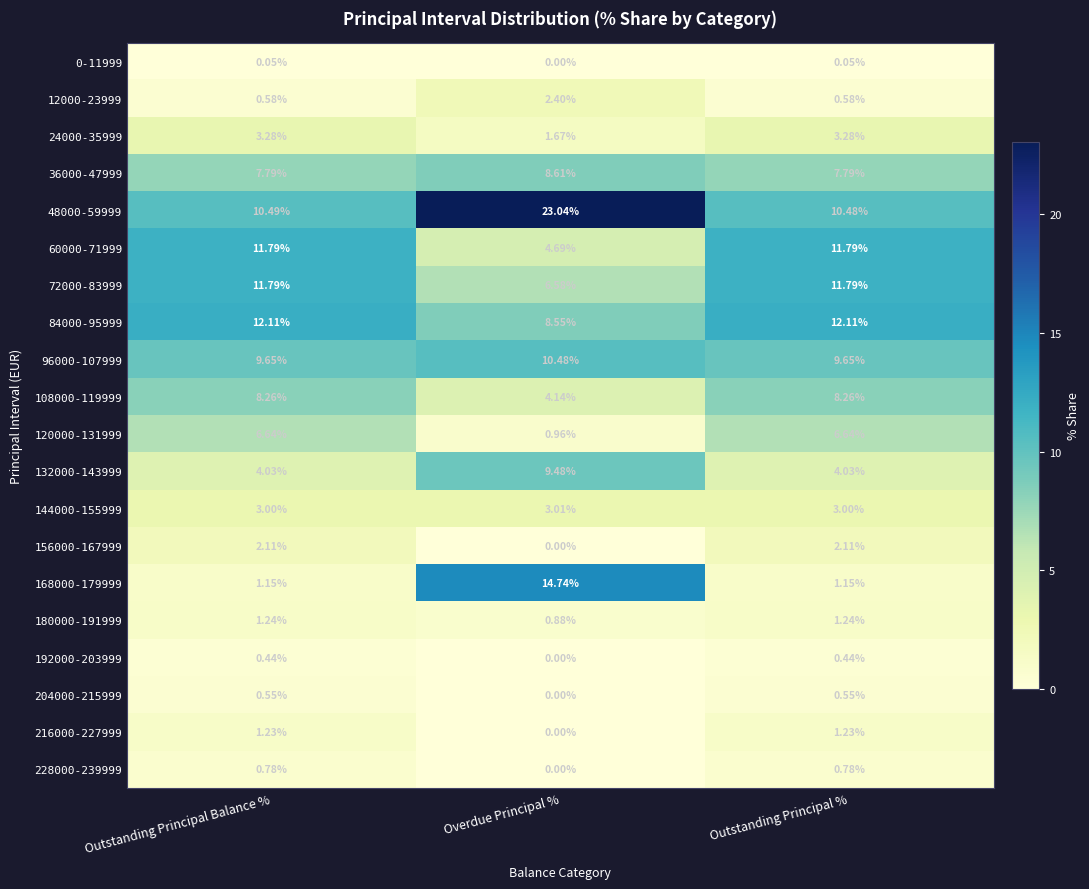

At which category is the sum across all series the highest?

Overdue Principal %